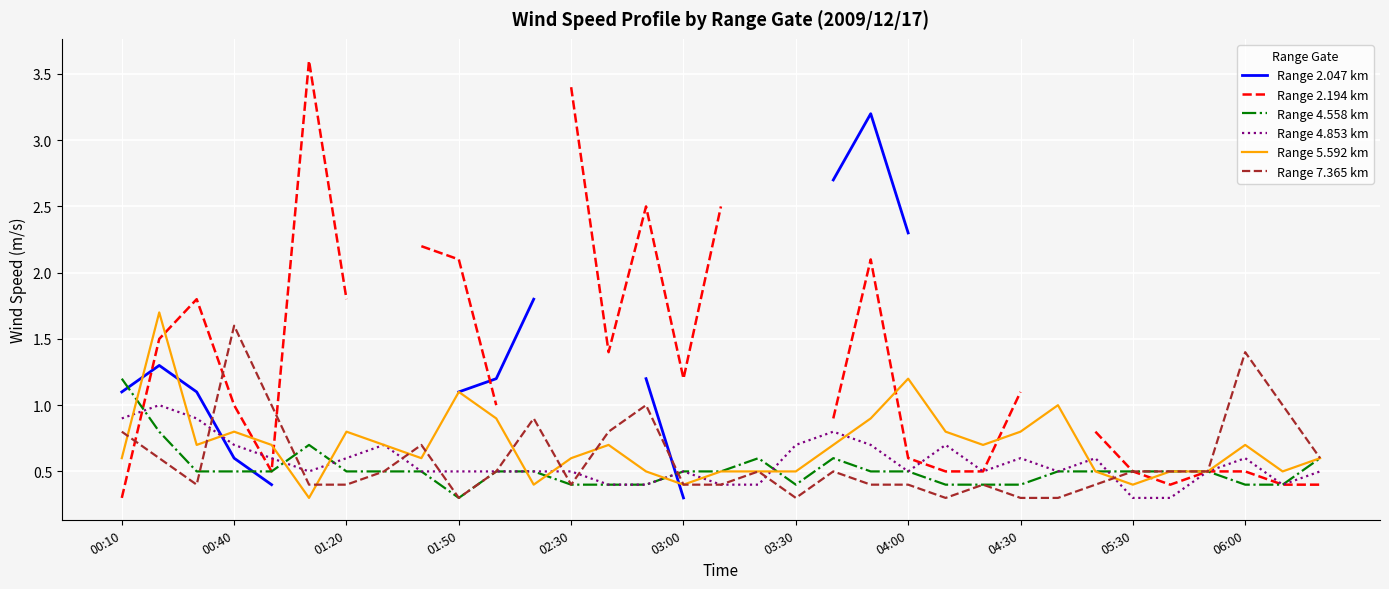

What is the maximum value for Range 4.853 km?

1.0